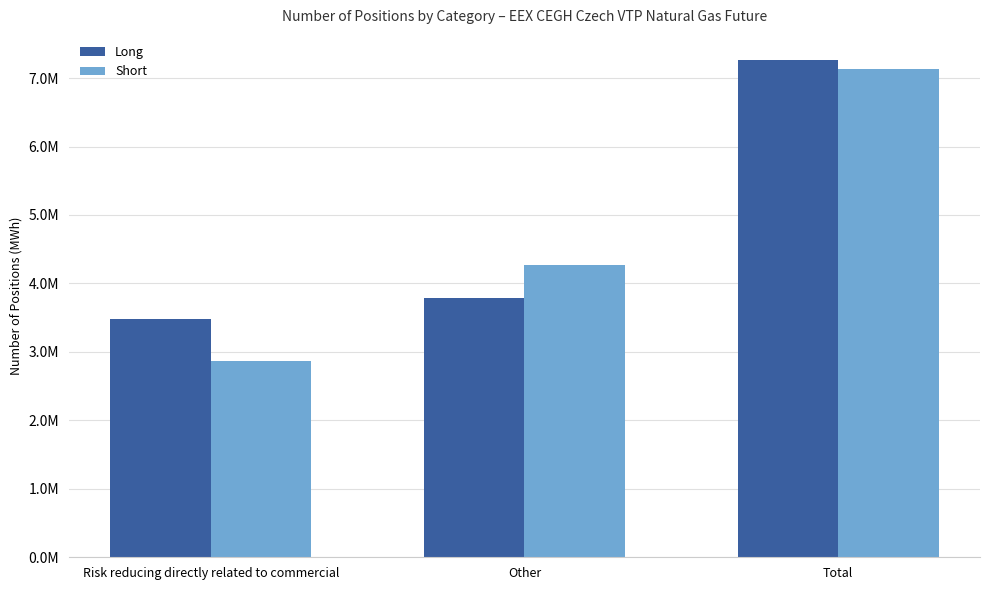

What value does the Long series have at Risk reducing directly related to commercial, to the nearest 100?

3481900